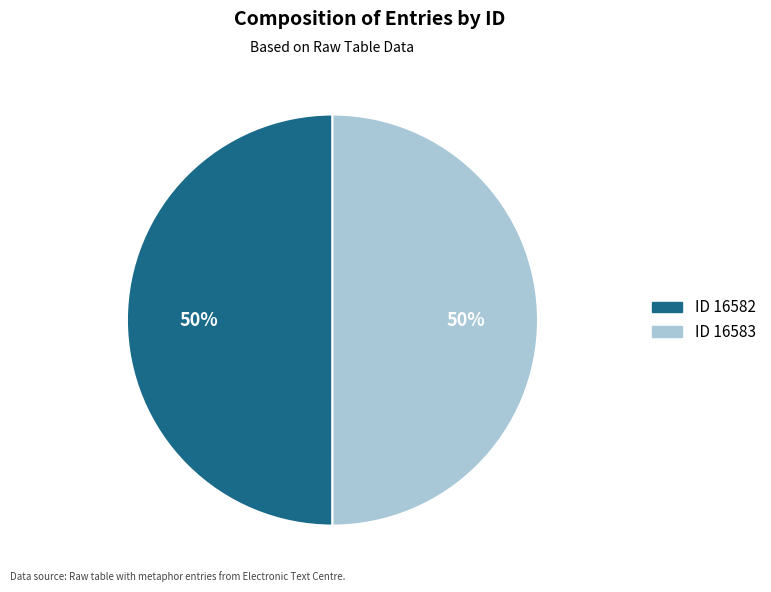

To the nearest percent, what is the average slice percentage?

50%